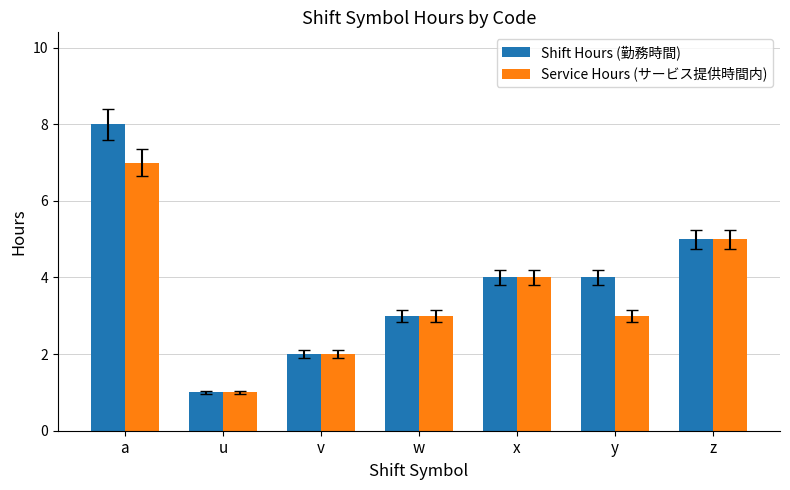

The value of Shift Hours (勤務時間) at a is 8. True or false?

True